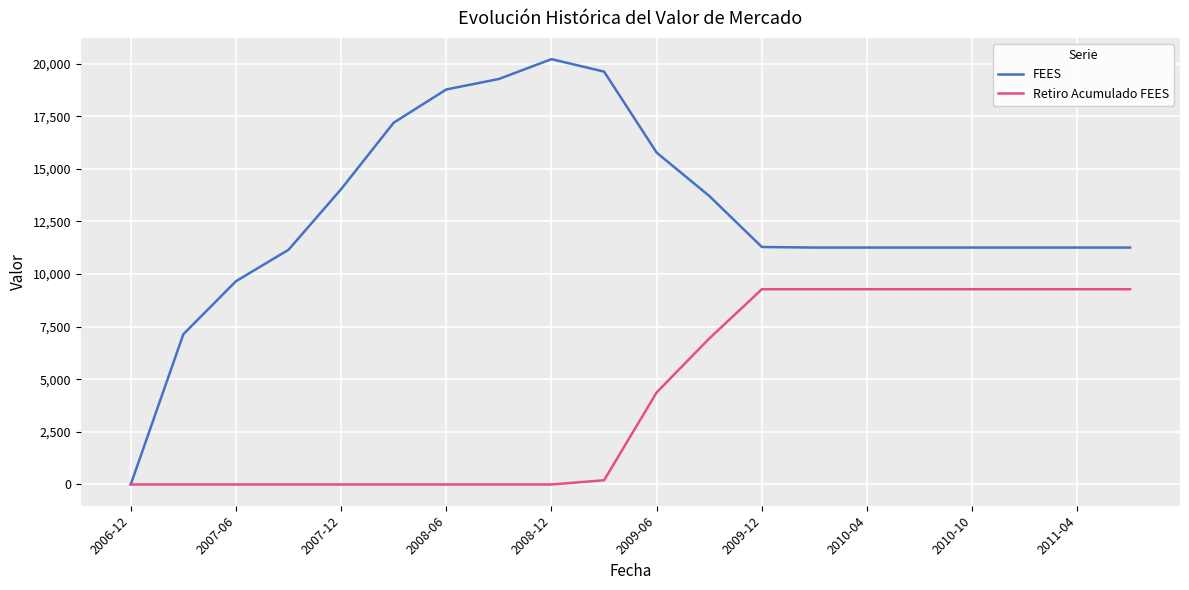

Rank the series by their maximum value, from lowest to highest.

Retiro Acumulado FEES, FEES